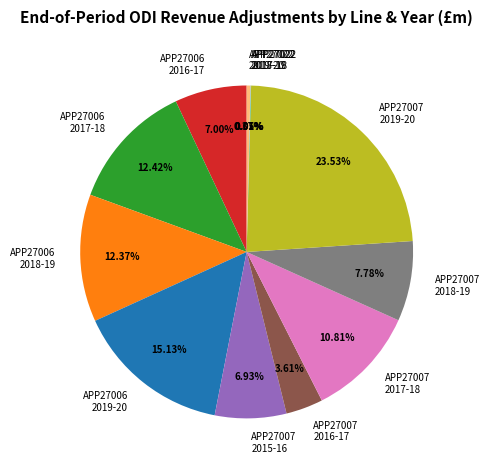

Is there any slice that represents more than half of the pie?

No